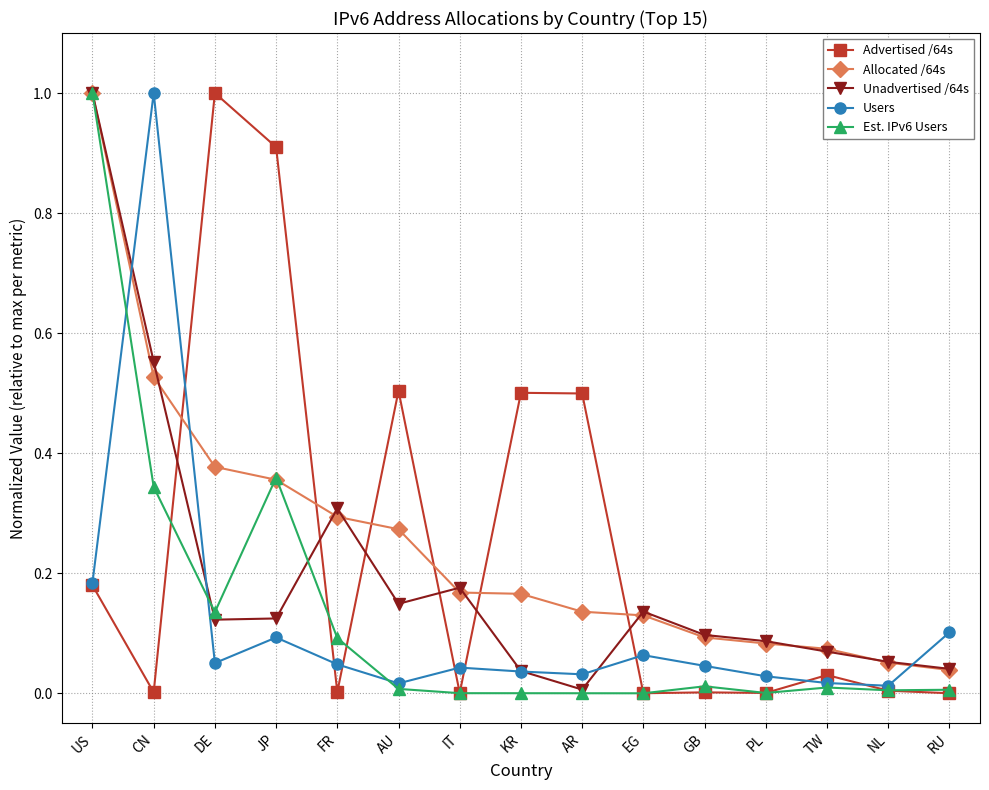

The value of Unadvertised /64s at JP is 0.1. True or false?

True